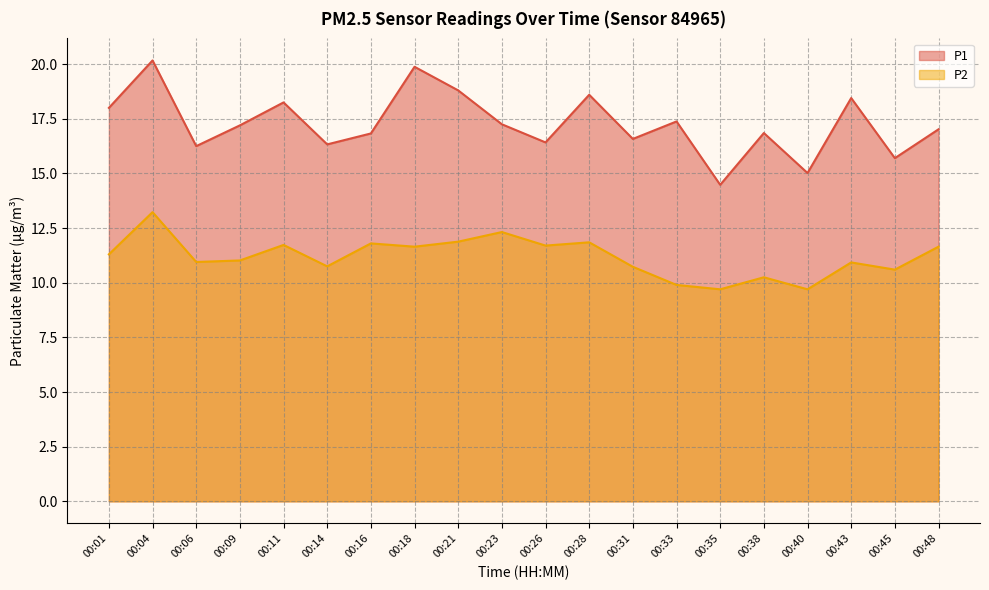

Is the value of P1 at 00:26 greater than the value of P2 at 00:18?

Yes